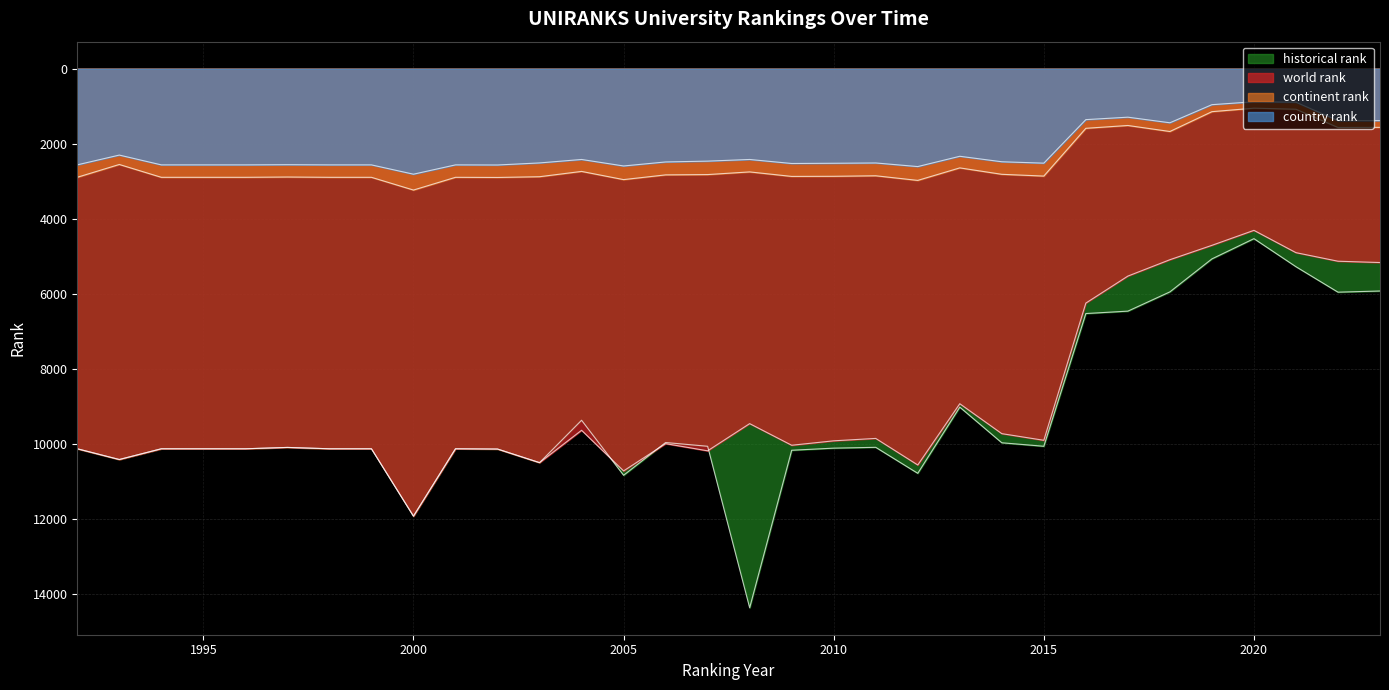

Count the number of data series in this chart.

4